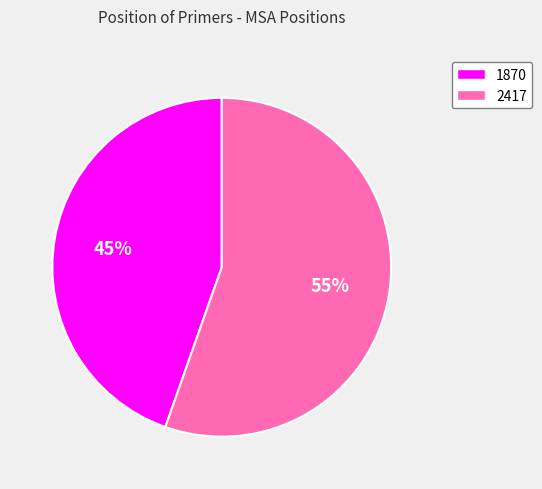

To the nearest percent, what is the combined percentage of 1870 and 2417?

100%